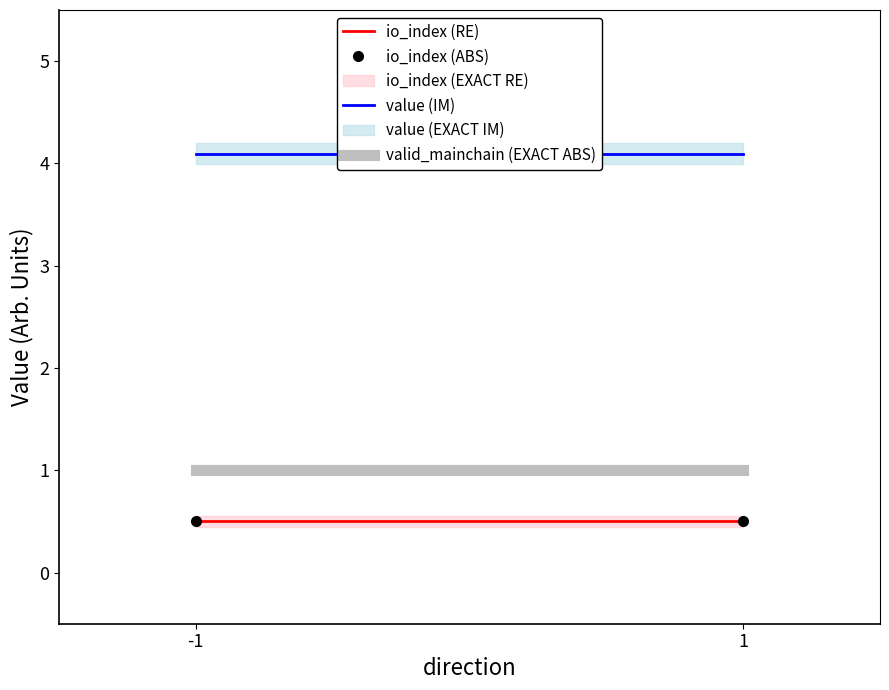

At which category is the sum across all series the highest?

-1